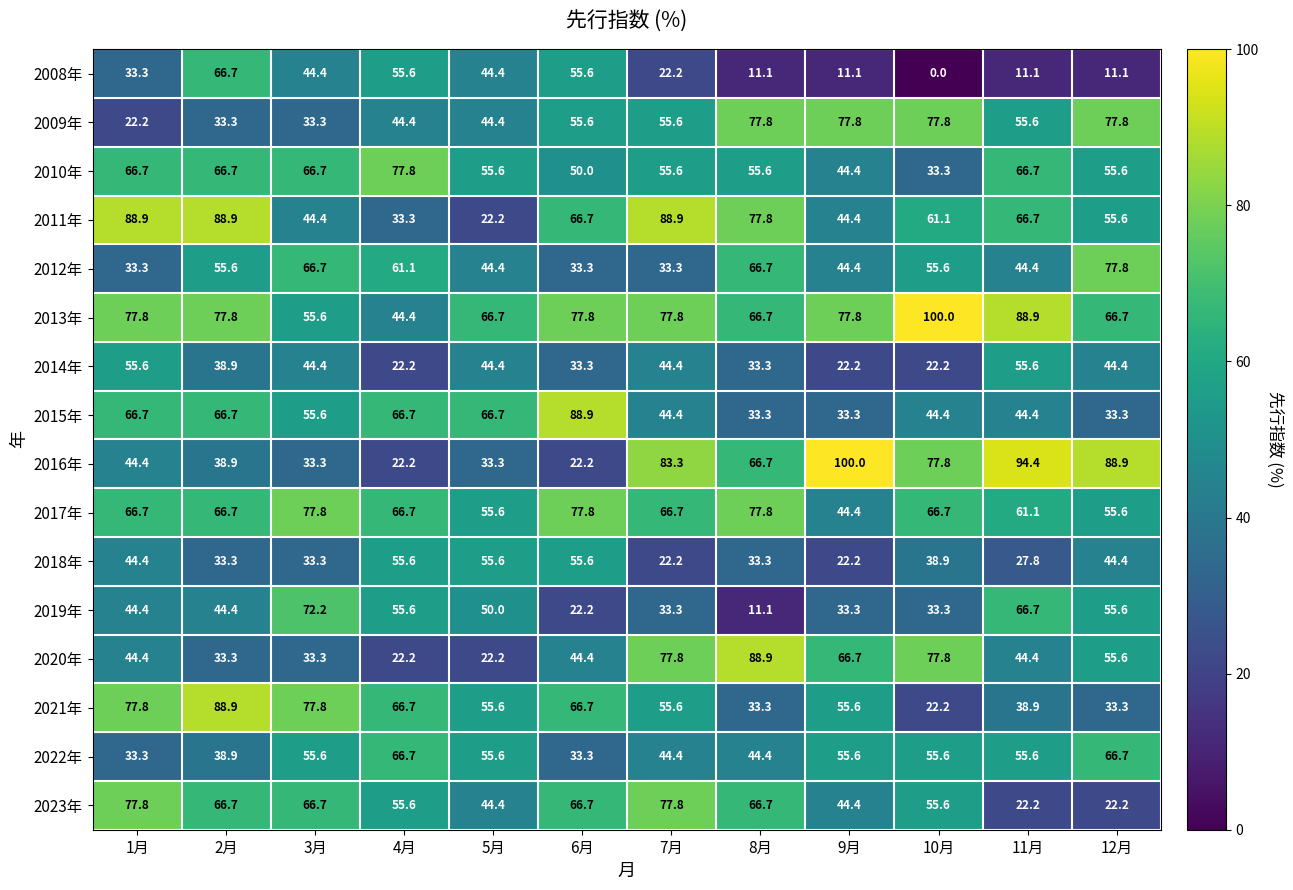

What is the approximate value of 2023年 at 7月?

77.8